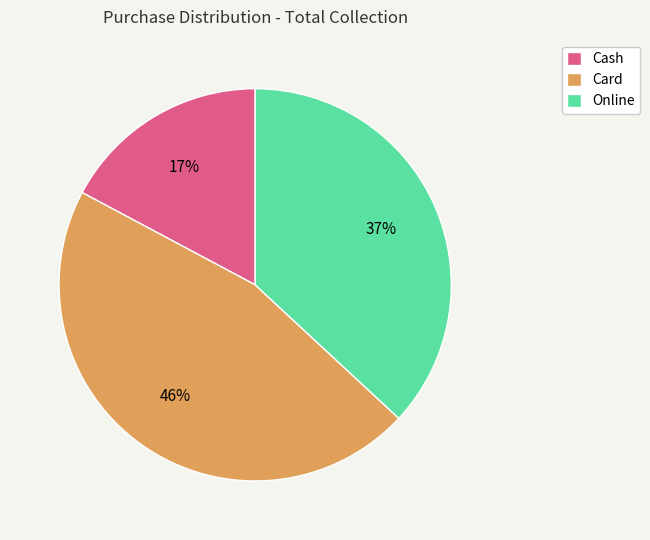

How many slices are in this pie chart?

3